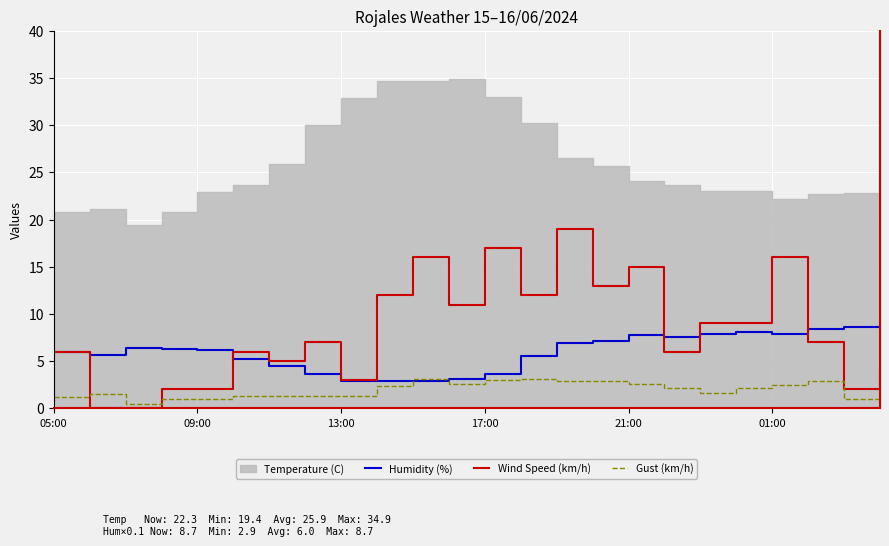

True or false: Gust (km/h) and Wind Speed (km/h) intersect in this chart.

True